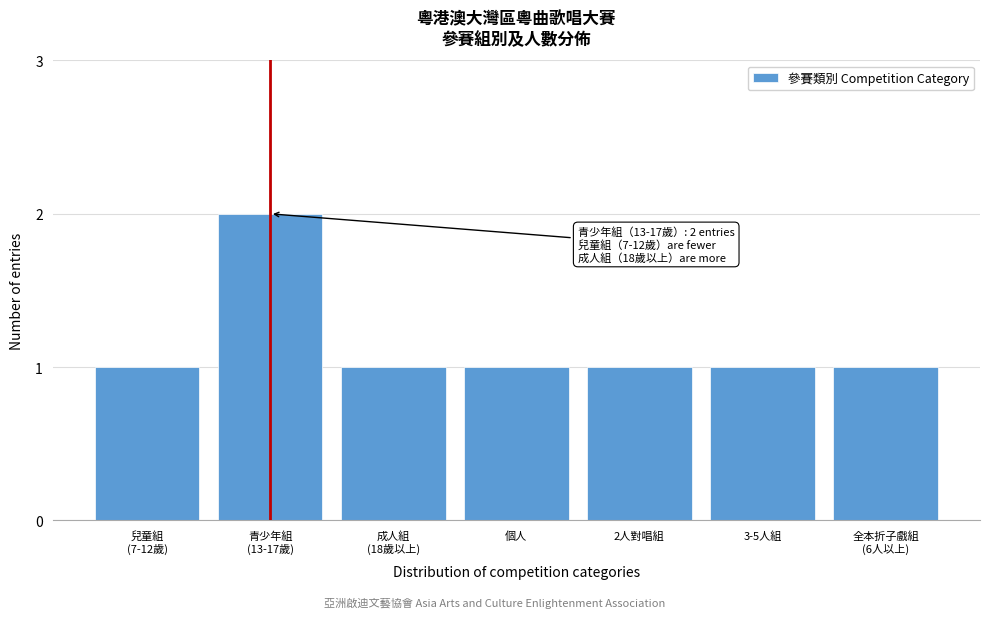

Reading left to right, transcribe all the data shown in this chart.

1	2	1	1	1	1	1